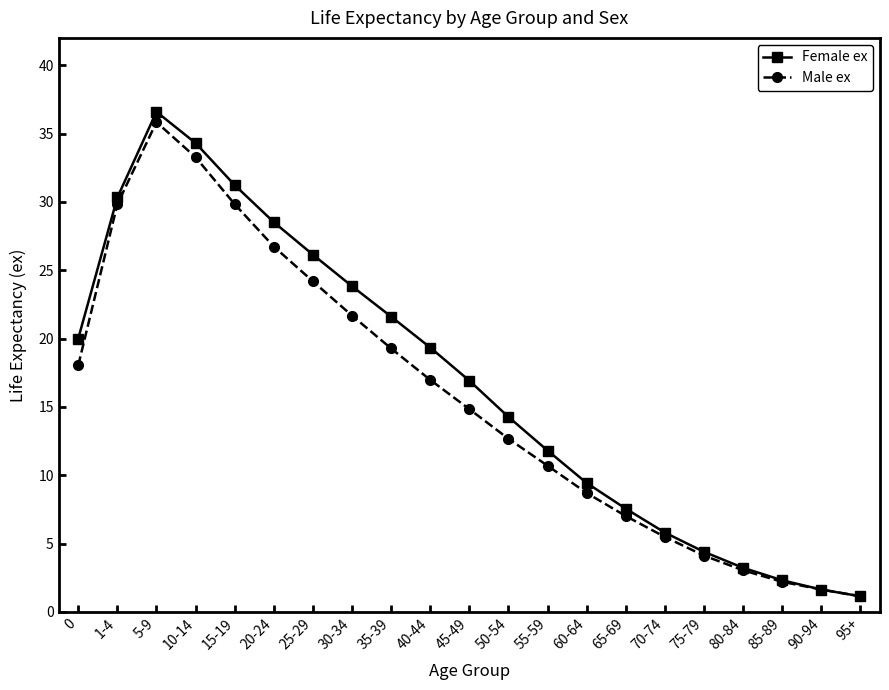

Reading left to right, transcribe all the data shown in this chart.

Female ex: 20.0	30.3	36.6	34.3	31.2	28.5	26.1	23.8	21.6	19.3	16.9	14.3	11.8	9.4	7.5	5.8	4.4	3.2	2.3	1.6	1.1
Male ex: 18.0	29.8	35.8	33.3	29.8	26.7	24.2	21.7	19.3	17.0	14.8	12.7	10.7	8.7	7.0	5.5	4.1	3.0	2.2	1.6	1.1